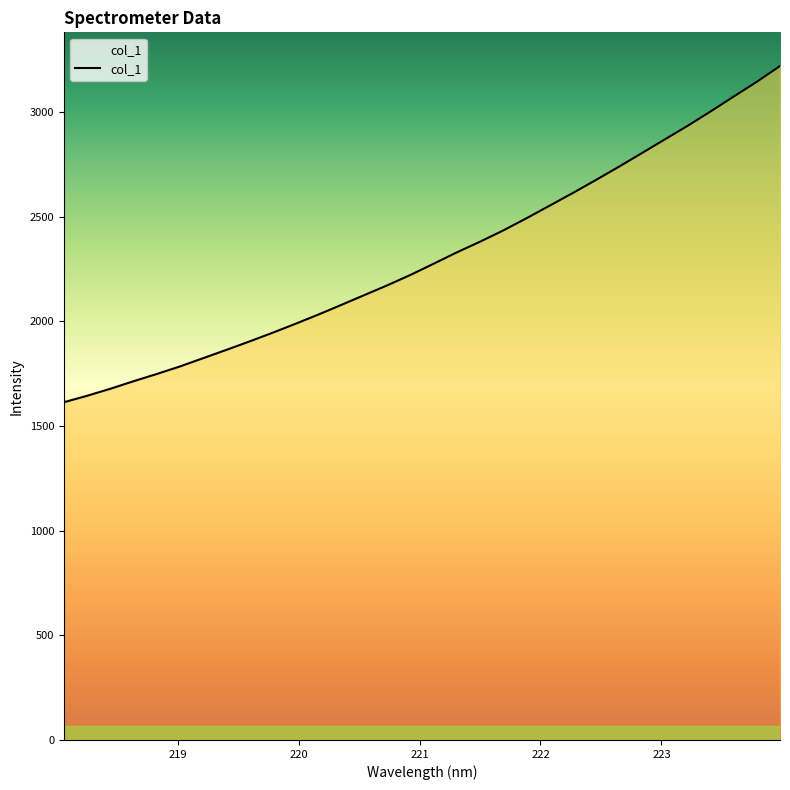

What is the smallest value displayed?

1613.0